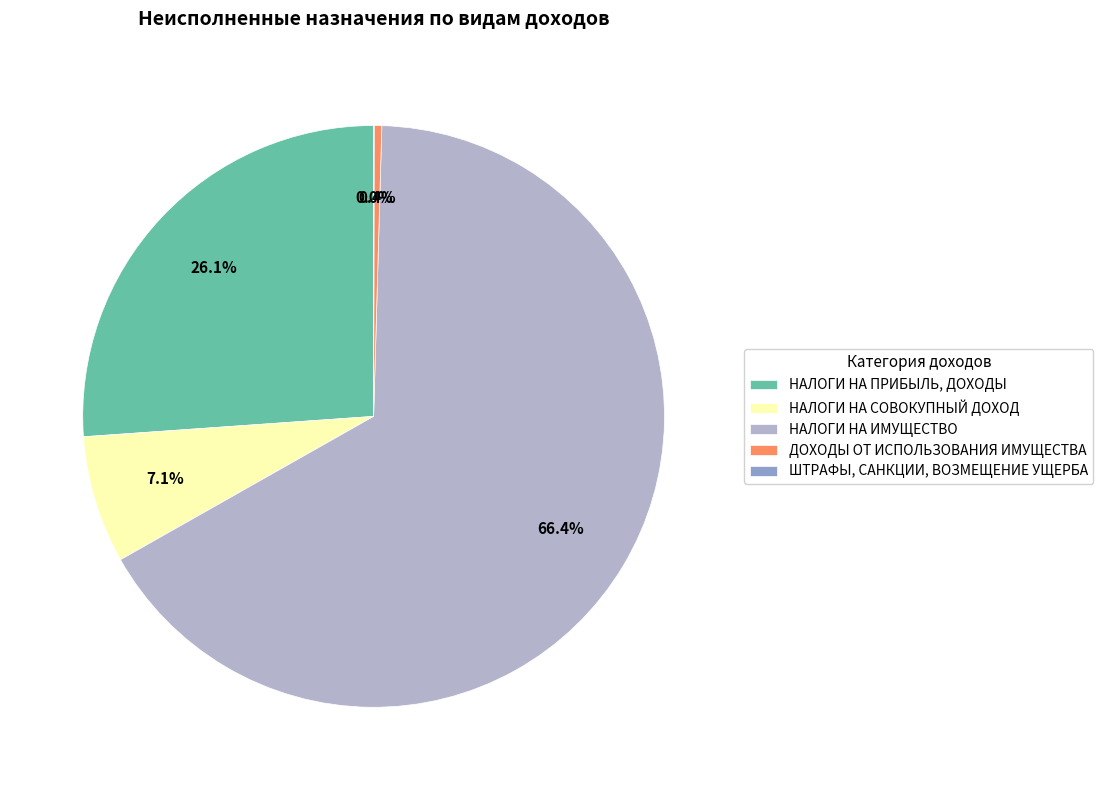

Which slice is the largest?

НАЛОГИ НА ИМУЩЕСТВО